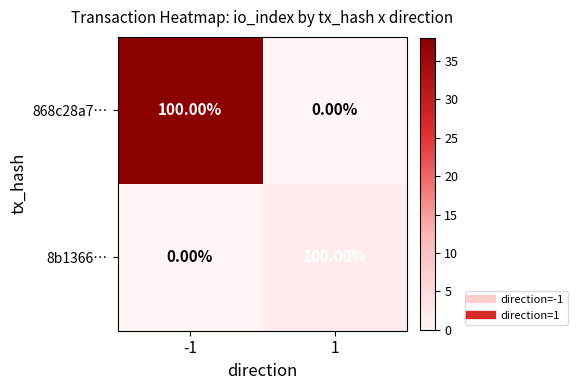

What is the total value across all series at 1?

100